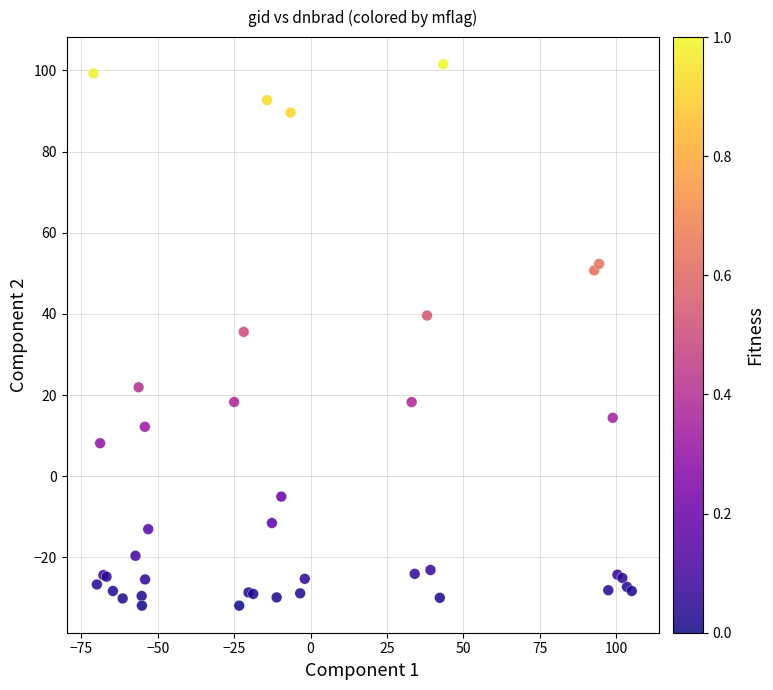

What Y value in the scatter plot is closest to 34?

35.6